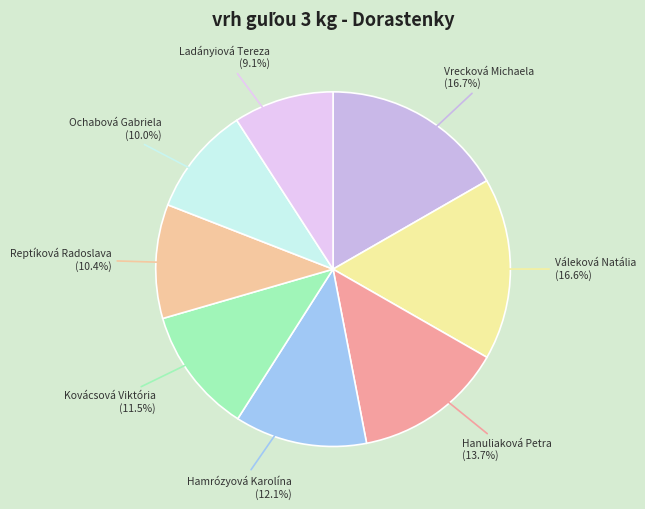

How many segments does this pie chart have?

8